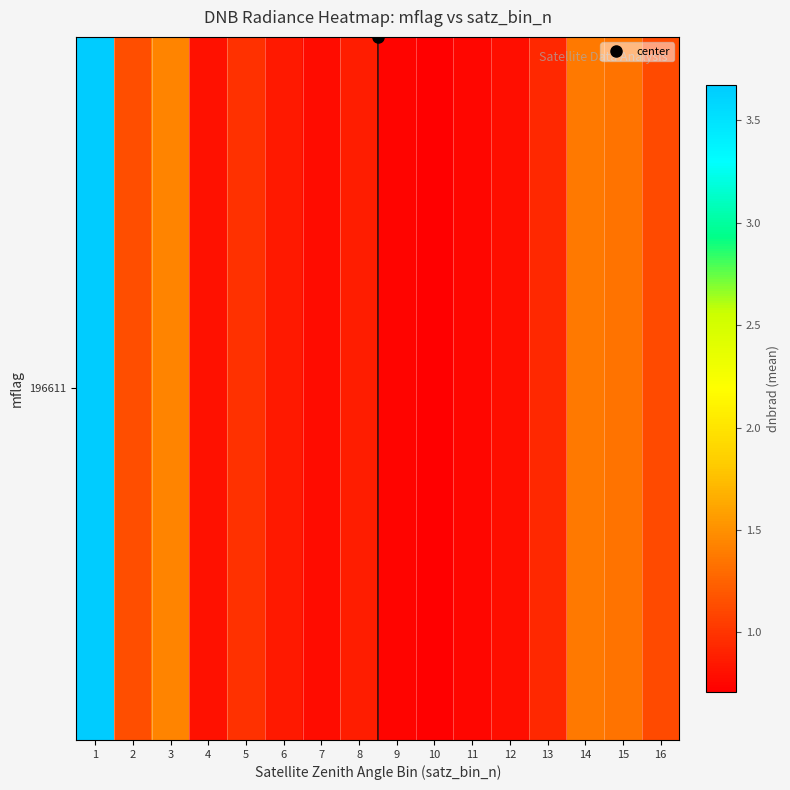

The chart shows a value of 0.2 at 9. True or false?

False